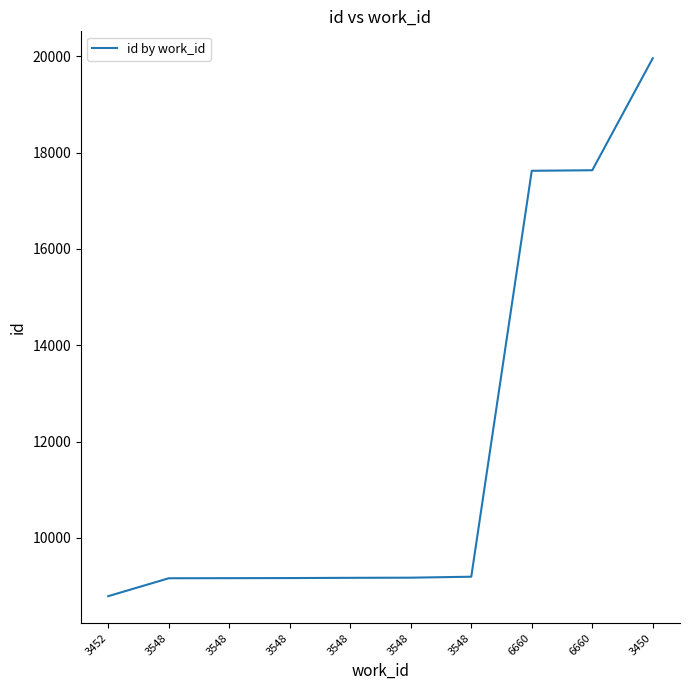

Is this an area chart (filled region under the line)?

No